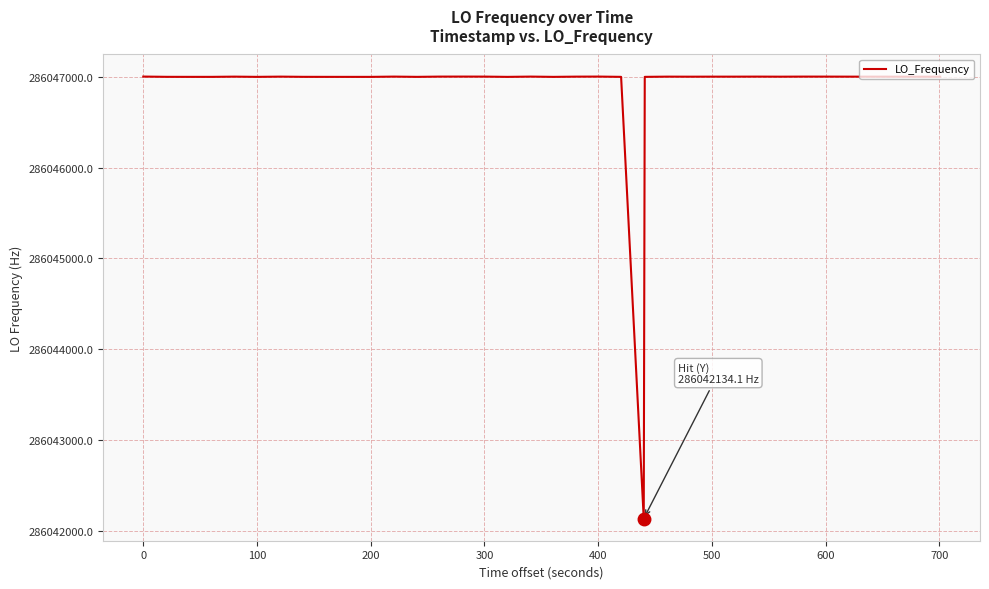

What is the difference between the maximum and minimum values?

4867.1